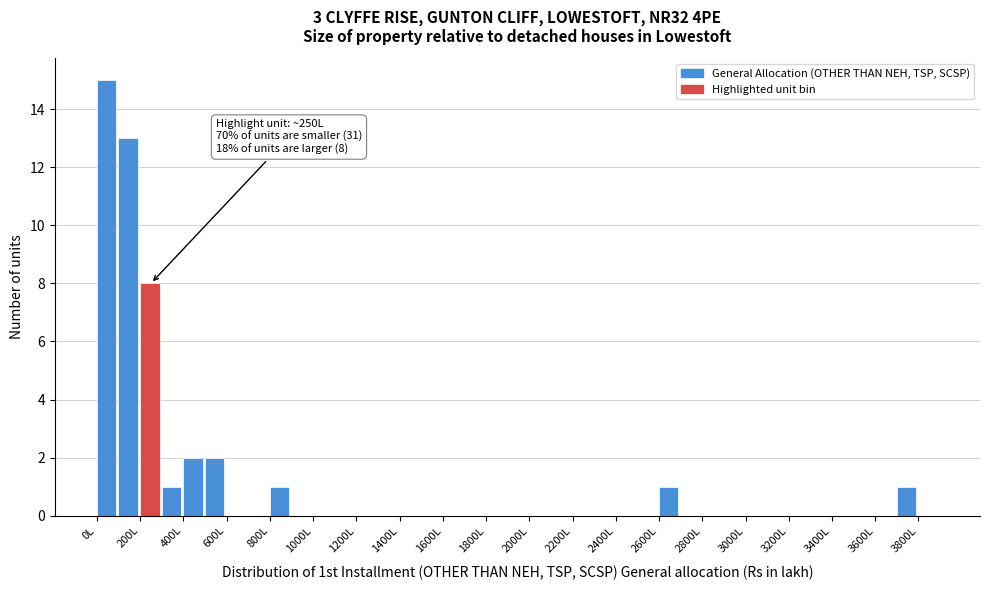

Over which range of the x-axis is the bar tallest?

0 to 100